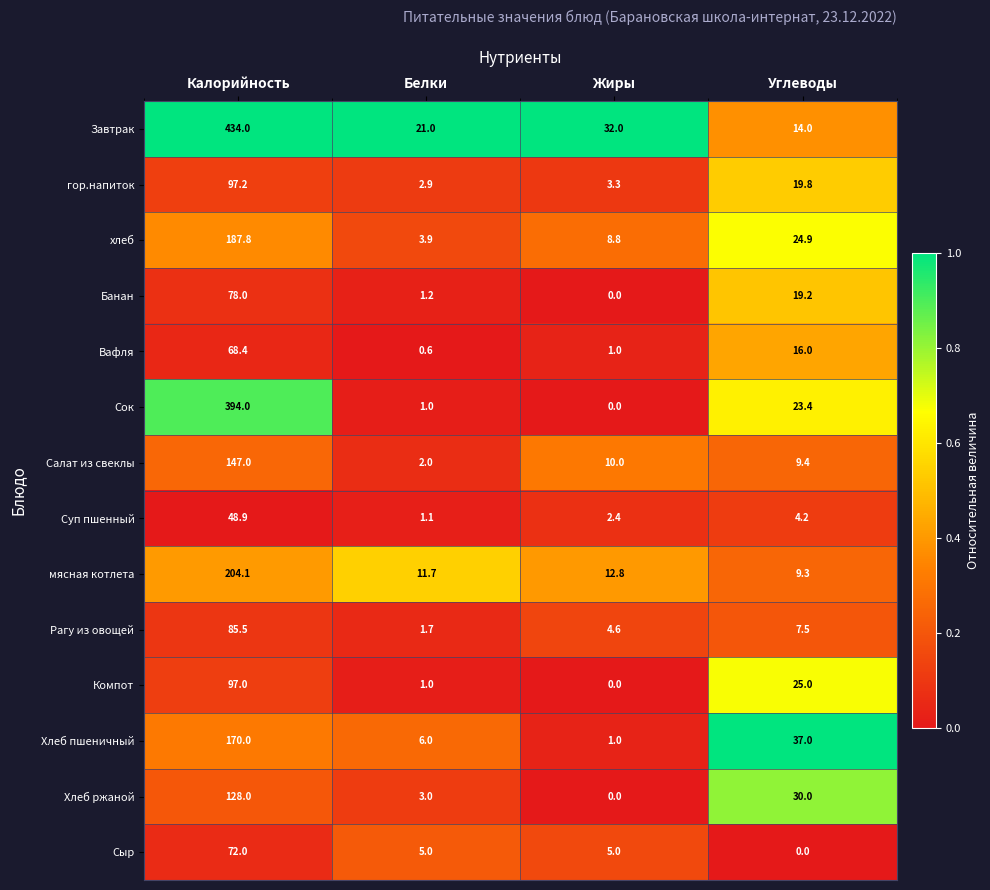

What is the maximum value for Банан?

78.0